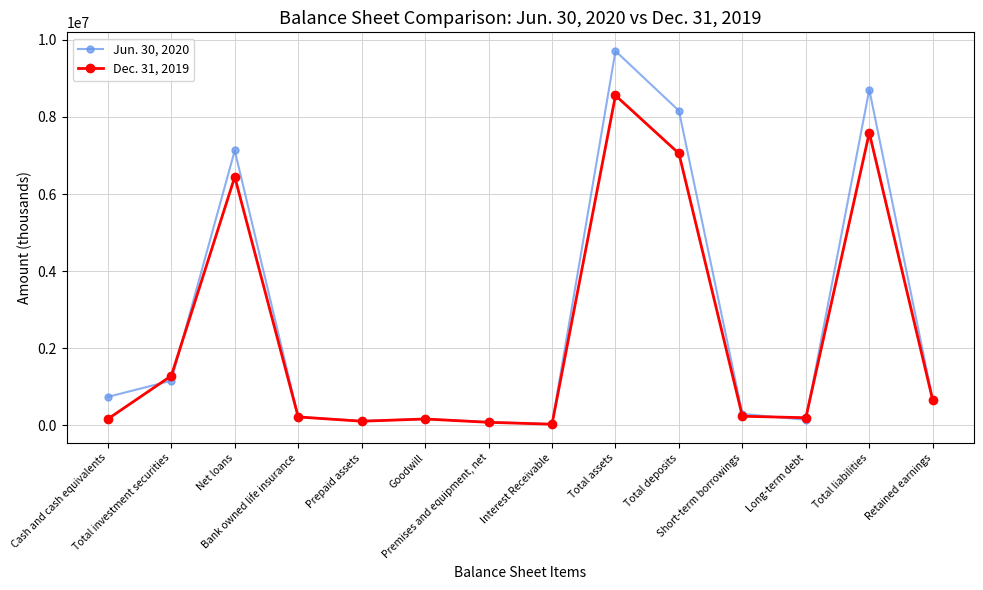

What position from the right is Net loans?

12